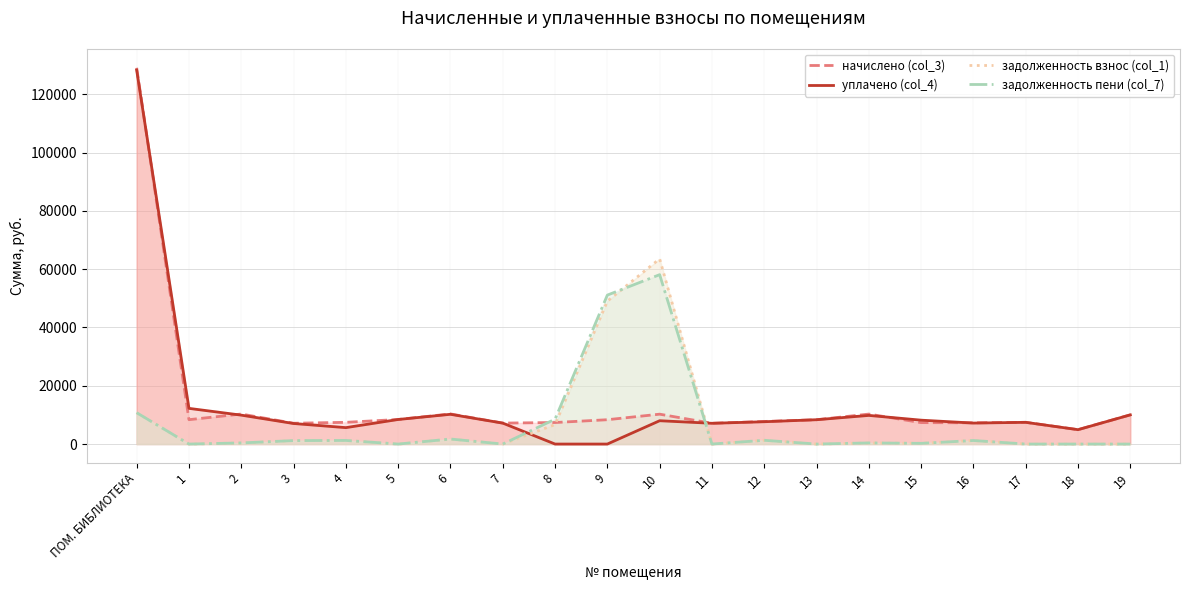

What is the difference between the second highest and minimum values in the задолженность пени (col_7) series?

51099.8